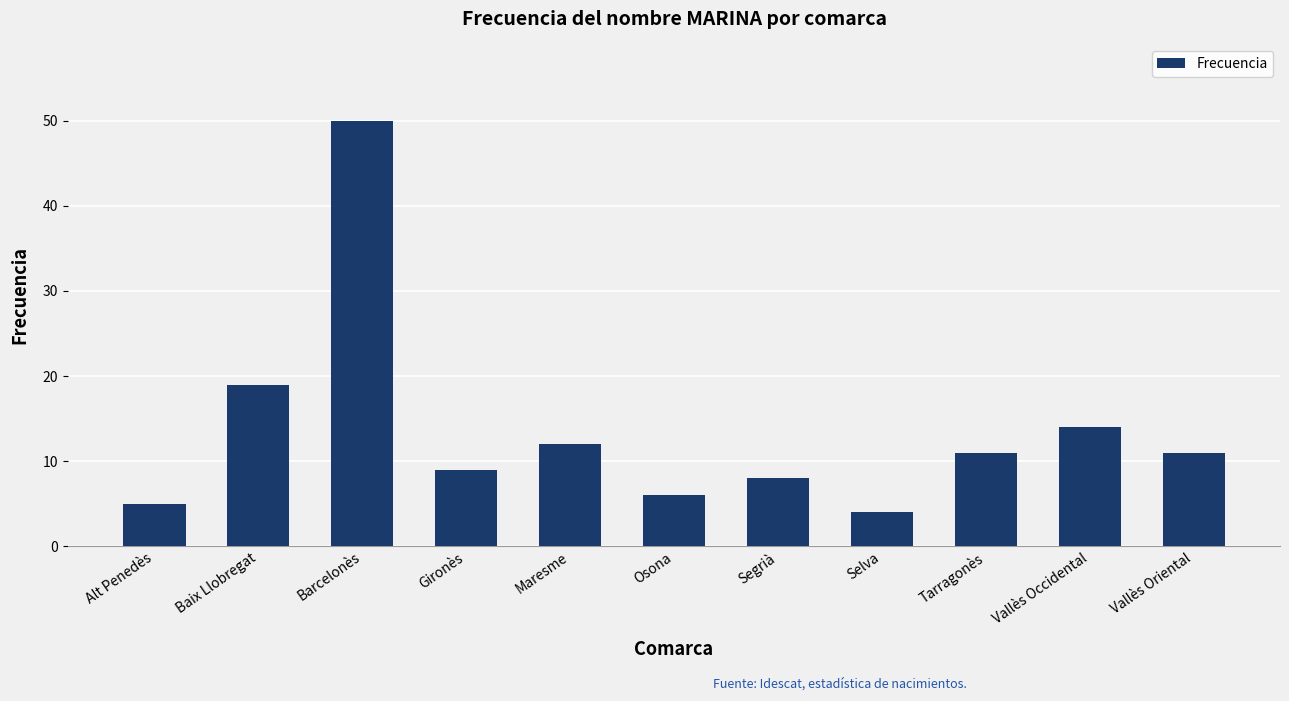

What is the sum of all values?

149